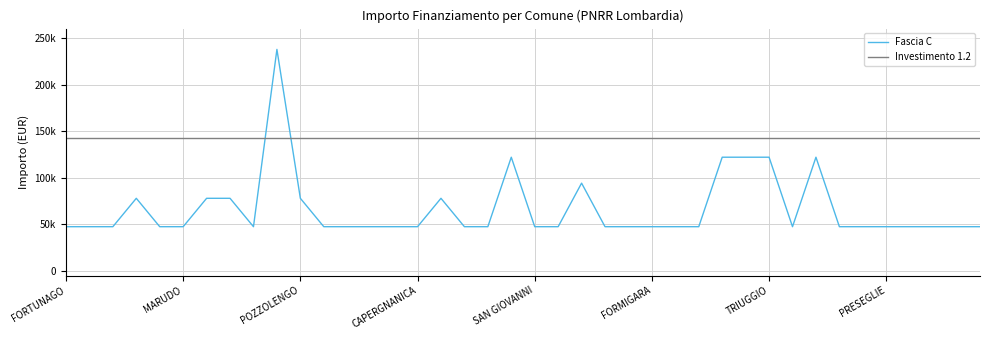

Which category has the lowest value in the Investimento 1.2 series?

FORTUNAGO